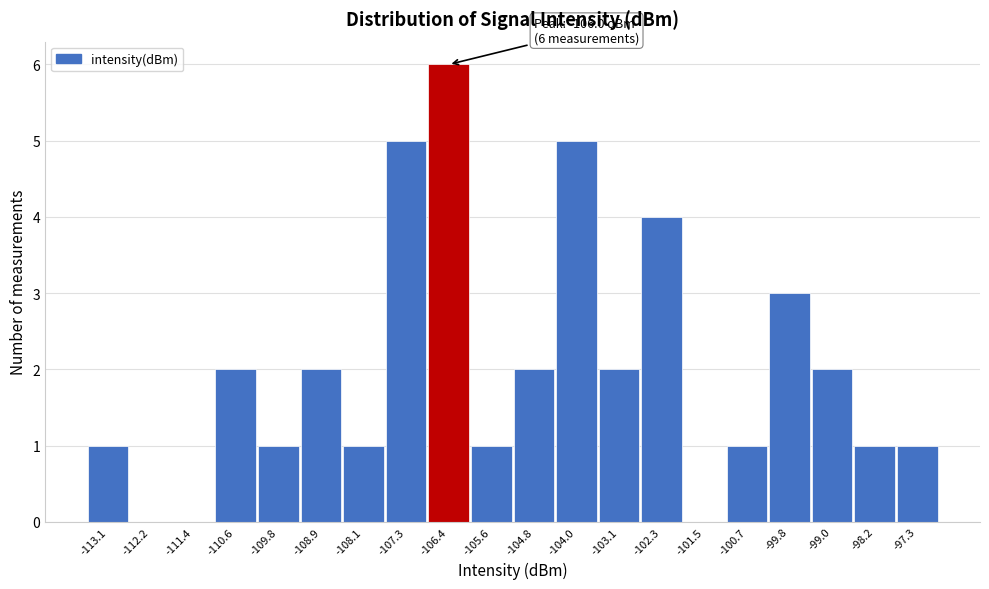

Reading right to left, extract all data points from this chart.

-97.3=1	-98.2=1	-99.0=2	-99.8=3	-100.7=1	-101.5=0	-102.3=4	-103.1=2	-104.0=5	-104.8=2	-105.6=1	-106.4=6	-107.3=5	-108.1=1	-108.9=2	-109.8=1	-110.6=2	-111.4=0	-112.2=0	-113.1=1